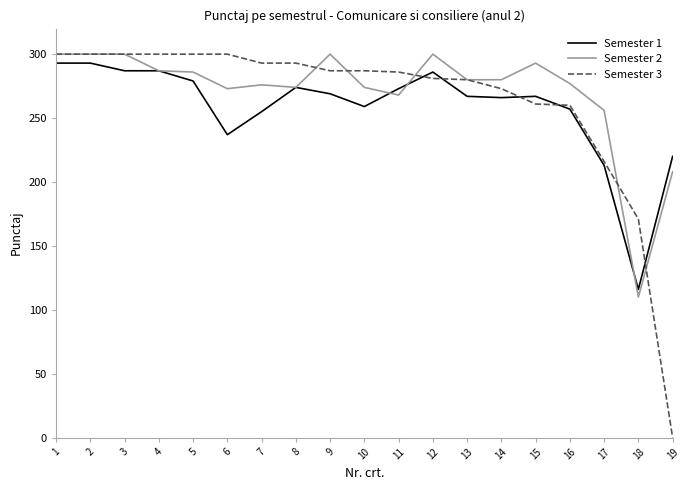

Which series has the largest total across all categories?

Semester 2